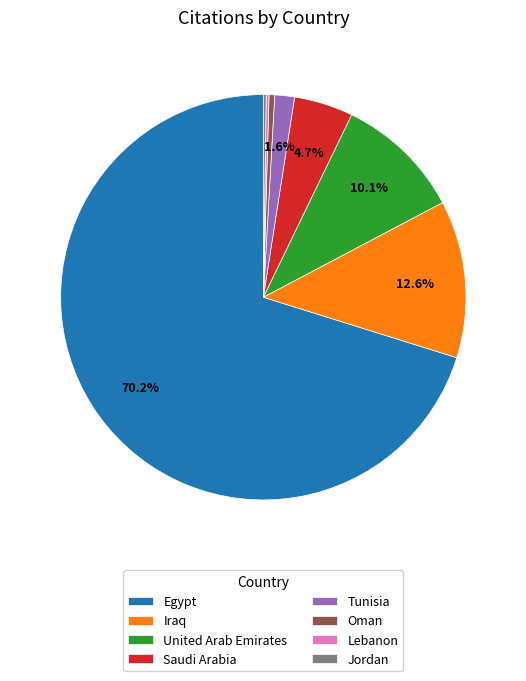

To the nearest percent, what portion does Tunisia represent?

2%